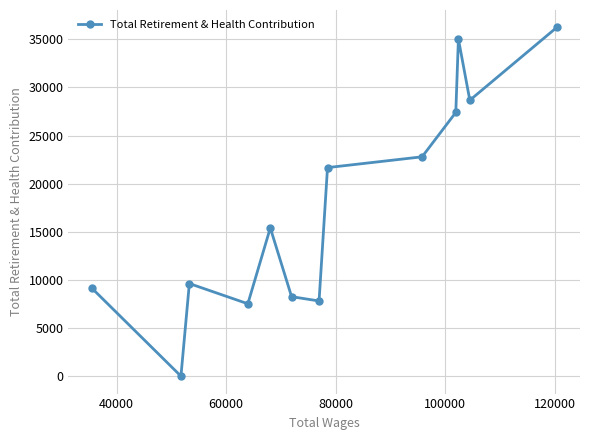

What is the value of the 8th point from the left?

21666